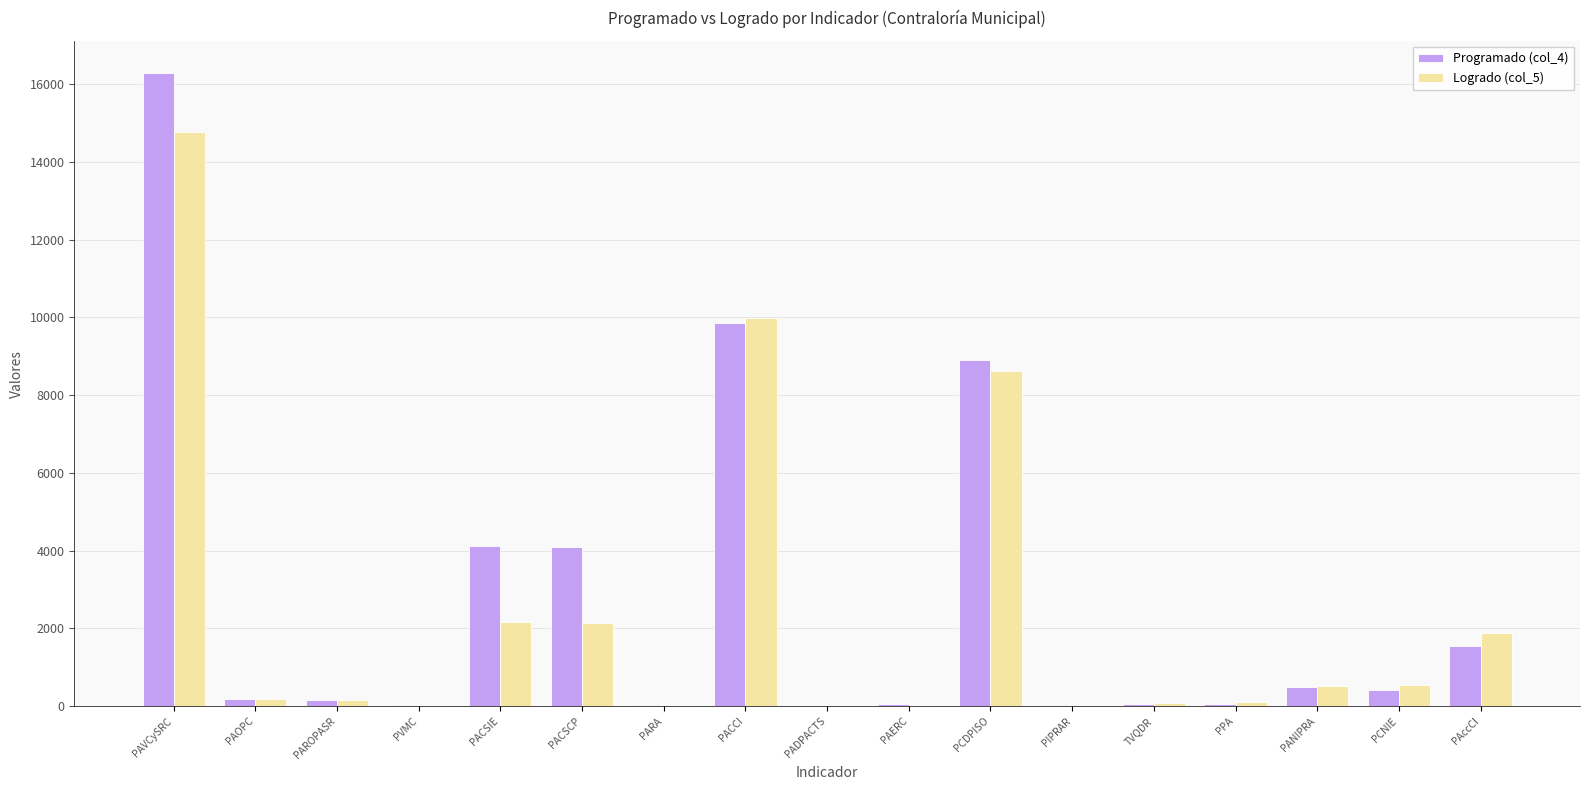

True or false: Programado (col_4) has a value of 25758 at PAVCySRC.

False